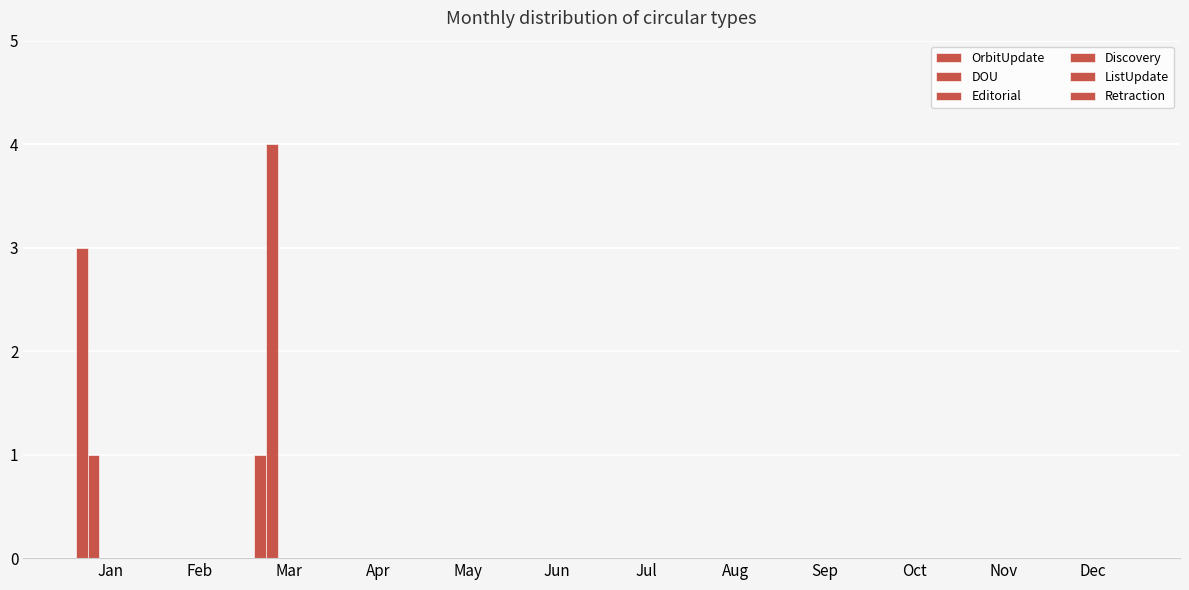

Reading left to right, what are all the values shown in this chart?

OrbitUpdate: 3	0	1	0	0	0	0	0	0	0	0	0
DOU: 1	0	4	0	0	0	0	0	0	0	0	0
Editorial: 0	0	0	0	0	0	0	0	0	0	0	0
Discovery: 0	0	0	0	0	0	0	0	0	0	0	0
ListUpdate: 0	0	0	0	0	0	0	0	0	0	0	0
Retraction: 0	0	0	0	0	0	0	0	0	0	0	0